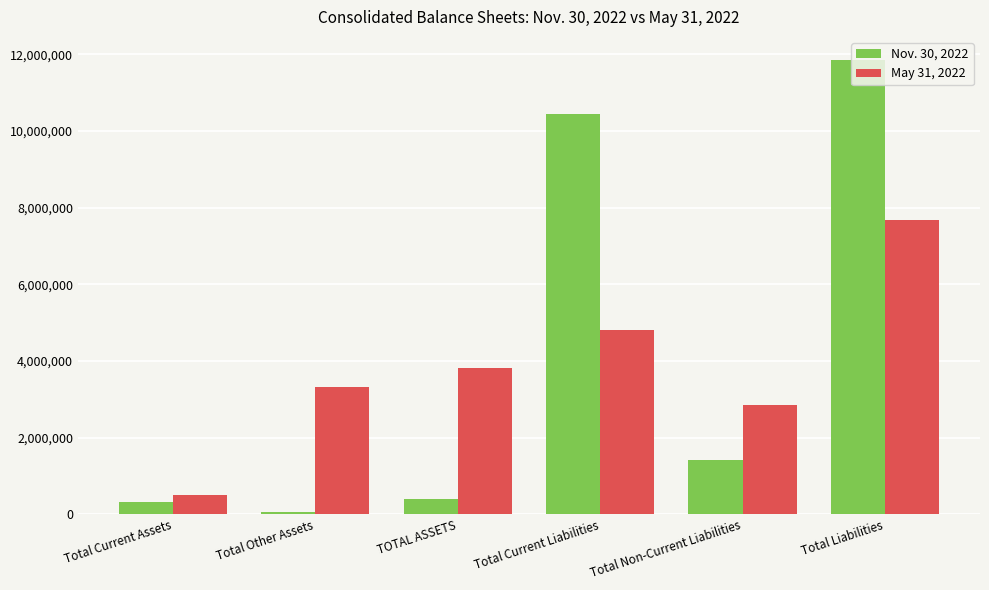

List the series in order of their overall mean, lowest first.

May 31, 2022, Nov. 30, 2022